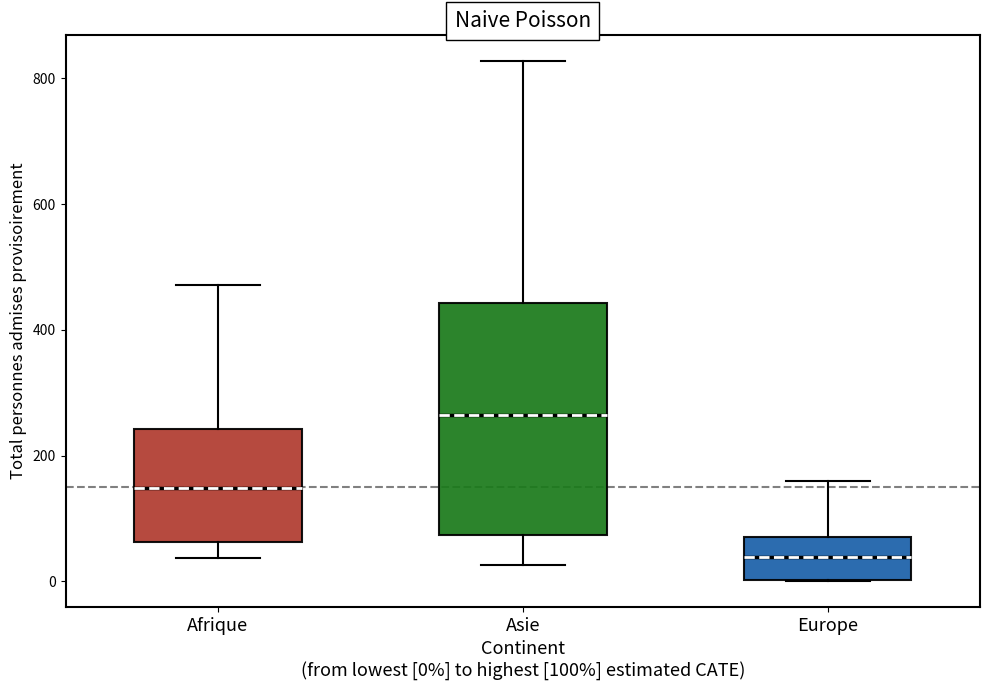

Reading left to right, transcribe this box plot: for each box, give where its median line is, the range the box spans, and where its two whiskers end, as read against the y-axis. The values are not printed on the chart, so give them approximately, as read against the axis.

Afrique: median 140, box 60 to 240, whiskers 40 to 480
Asie: median 260, box 80 to 440, whiskers 20 to 820
Europe: median 40, box 0 to 80, whiskers 0 to 160